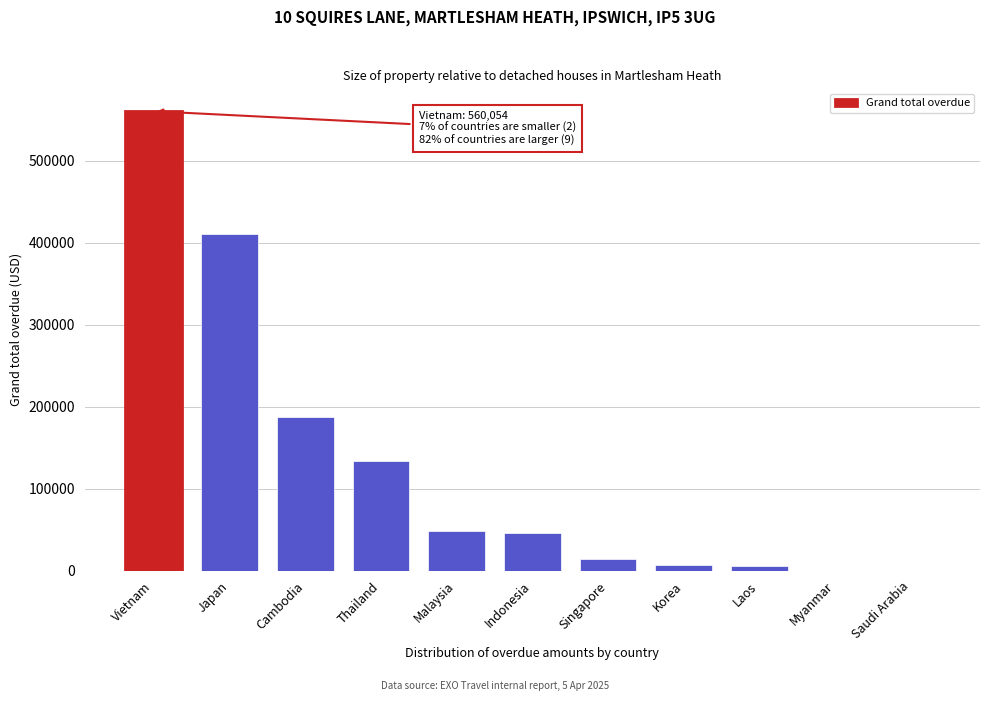

What is the change in value from Japan to Thailand?

-276181.7